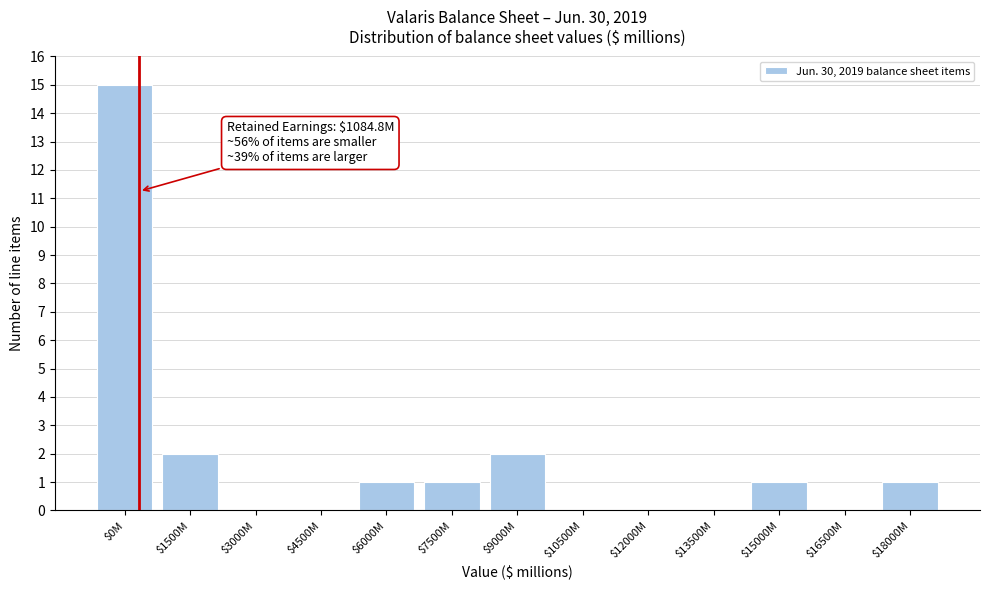

True or false: the data shows 7 at $3000M.

False